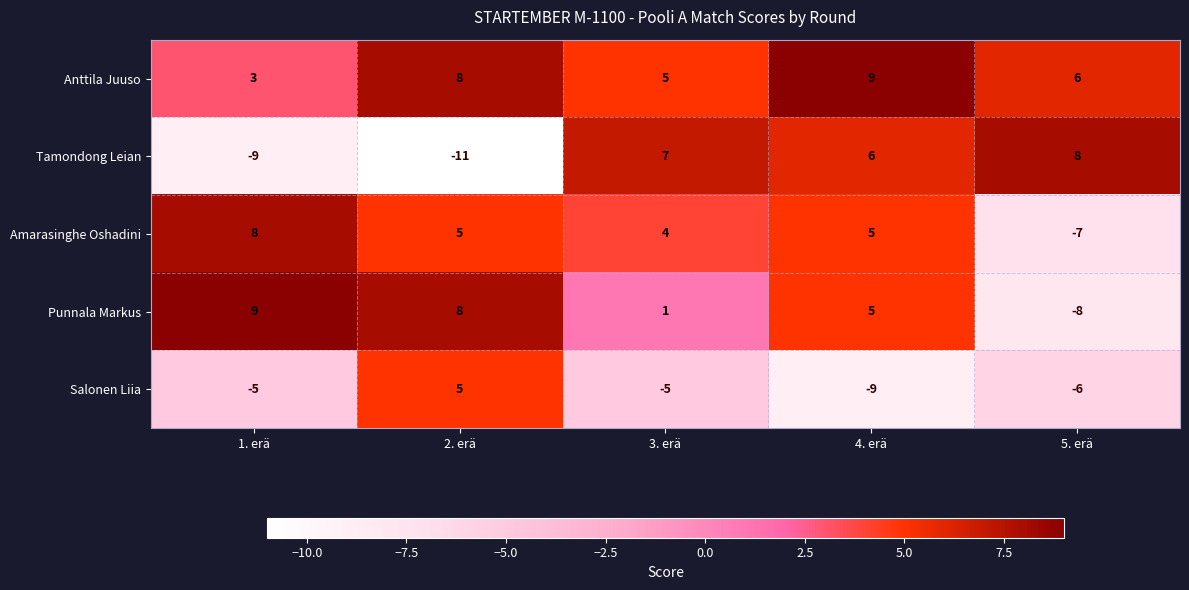

True or false: Salonen Liia has a value of -9 at 4. erä.

True